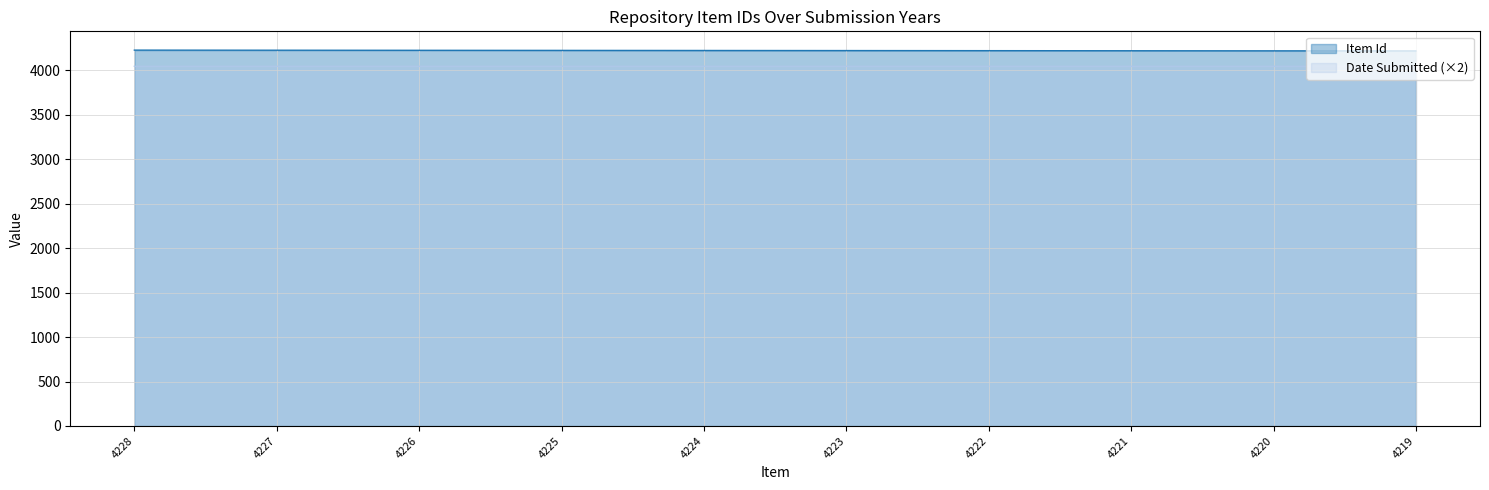

Where is Item Id nearest to the value 4223?

4223